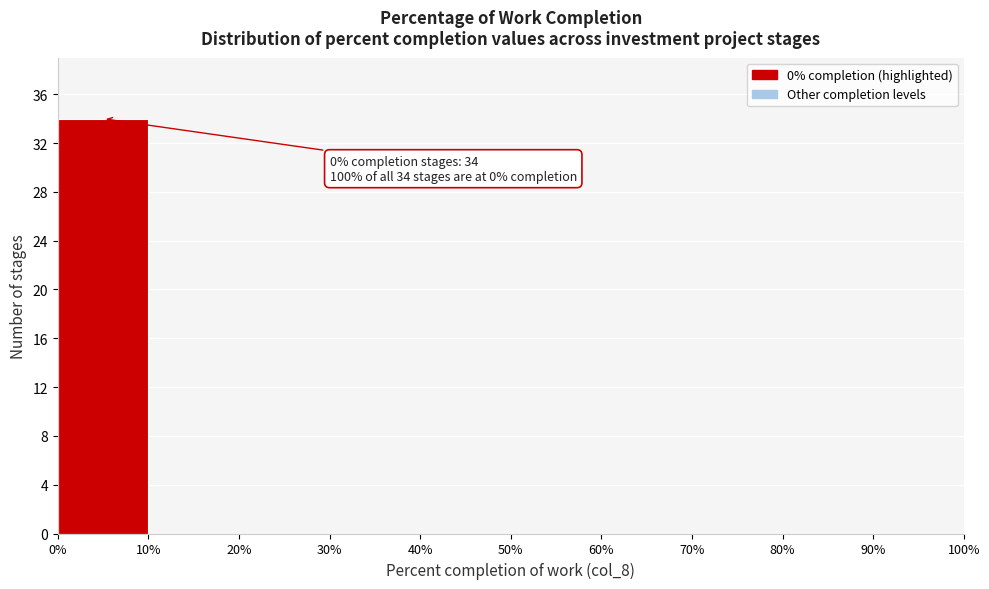

Which range on the x-axis has the tallest bar?

0% to 10%